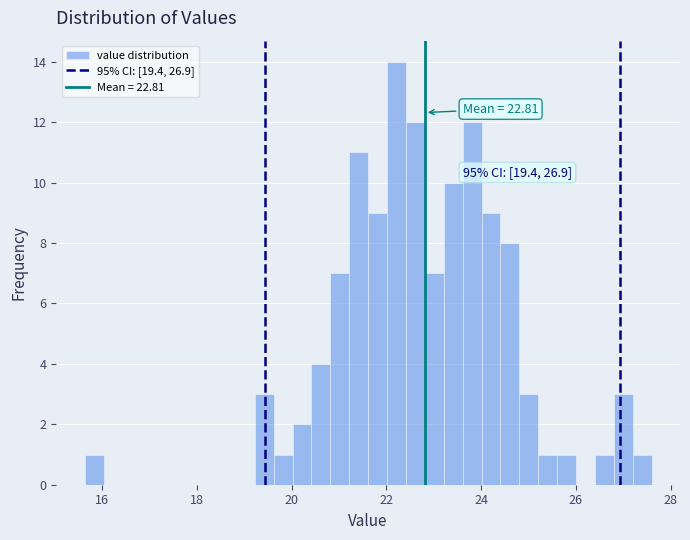

Around what value on the x-axis is the tallest bar? Give the approximate position of its centre, as read against the axis.

22.2